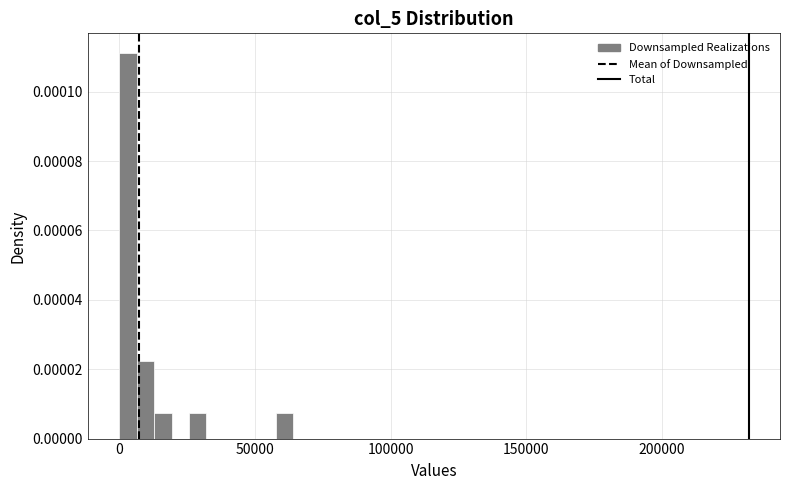

Read against the x-axis, roughly where is the centre of the tallest bar?

5000